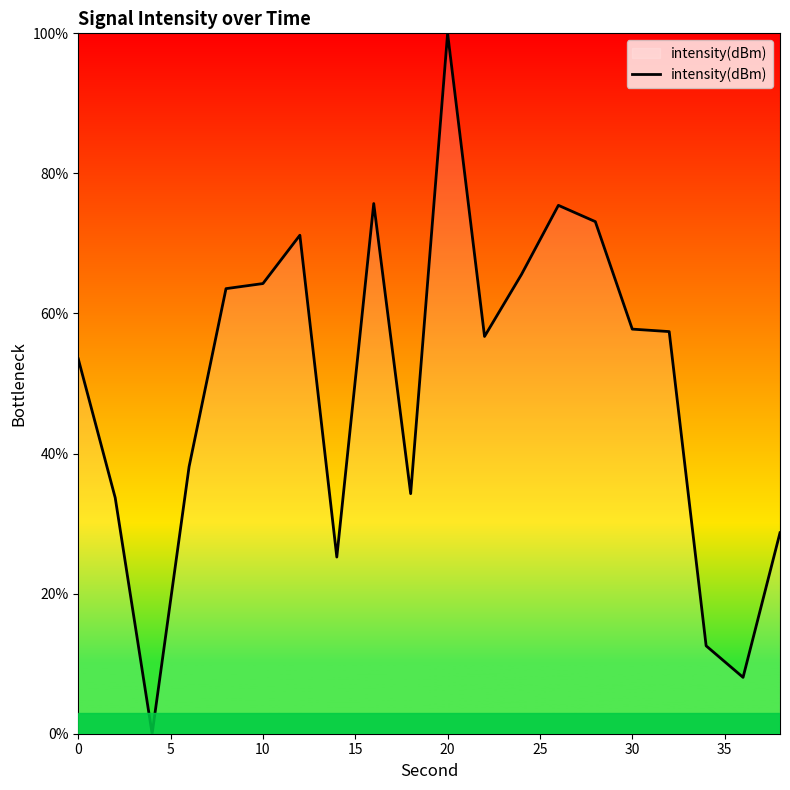

What is the maximum value shown in the chart?

100.0